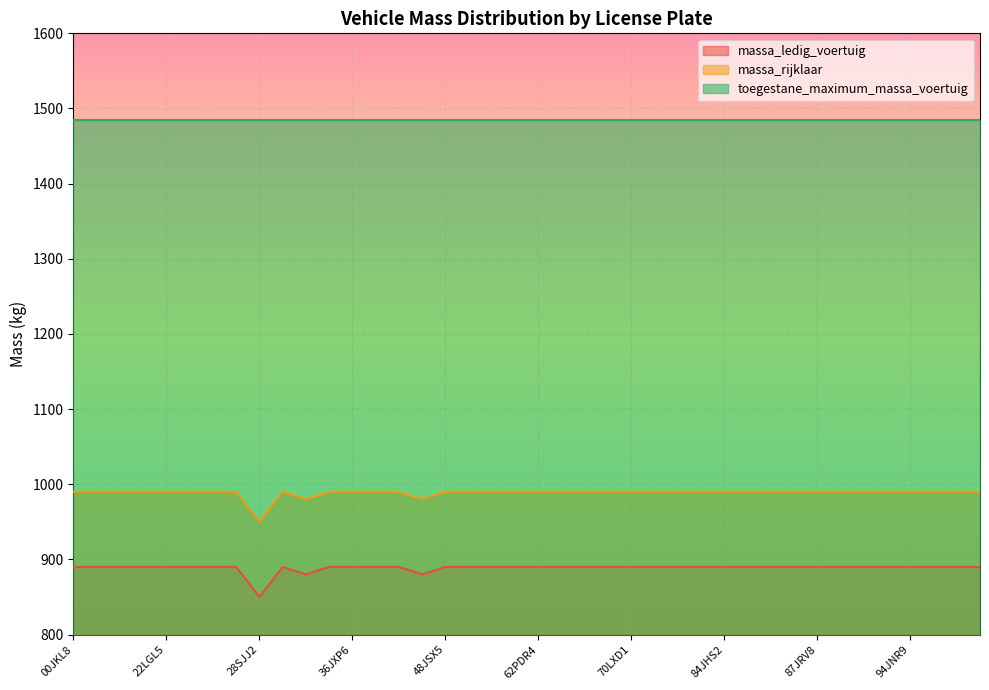

List the series in order of their peak value, highest first.

toegestane_maximum_massa_voertuig, massa_rijklaar, massa_ledig_voertuig